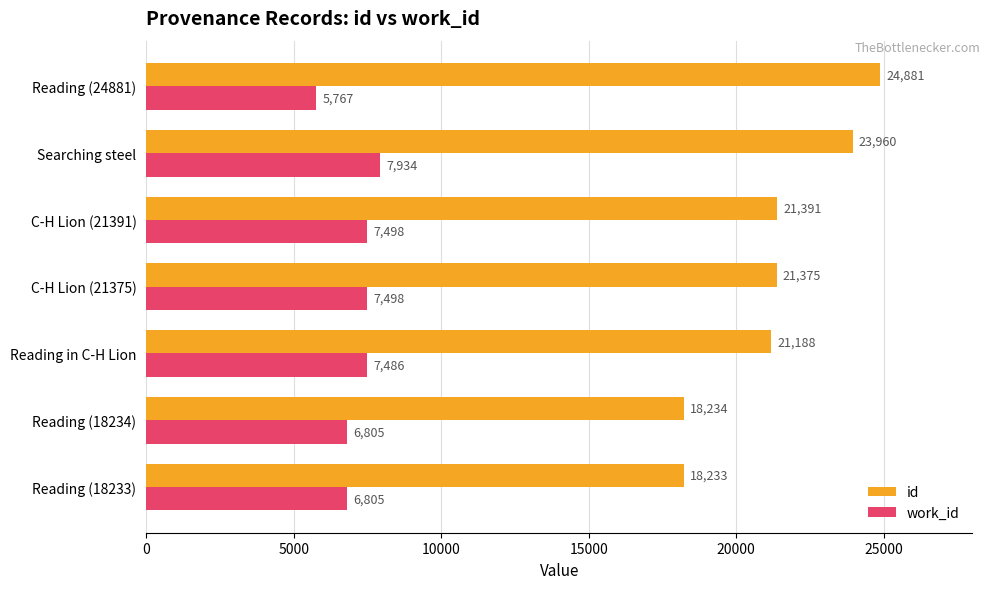

Rank the series by their maximum value, from highest to lowest.

id, work_id